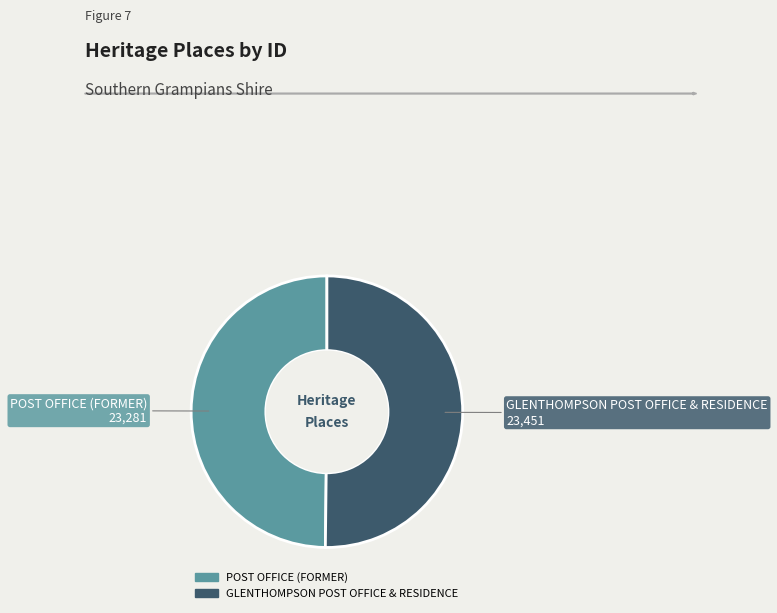

How many slices are in this pie chart?

2